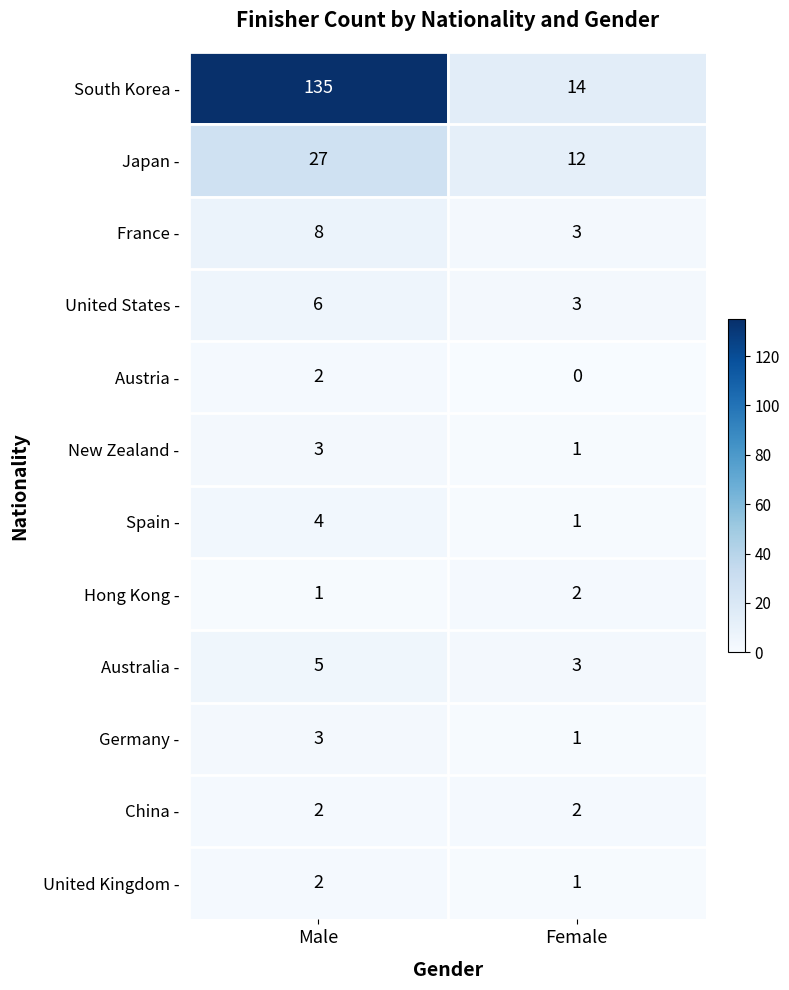

The New Zealand - series shows 4 at Male. True or false?

False